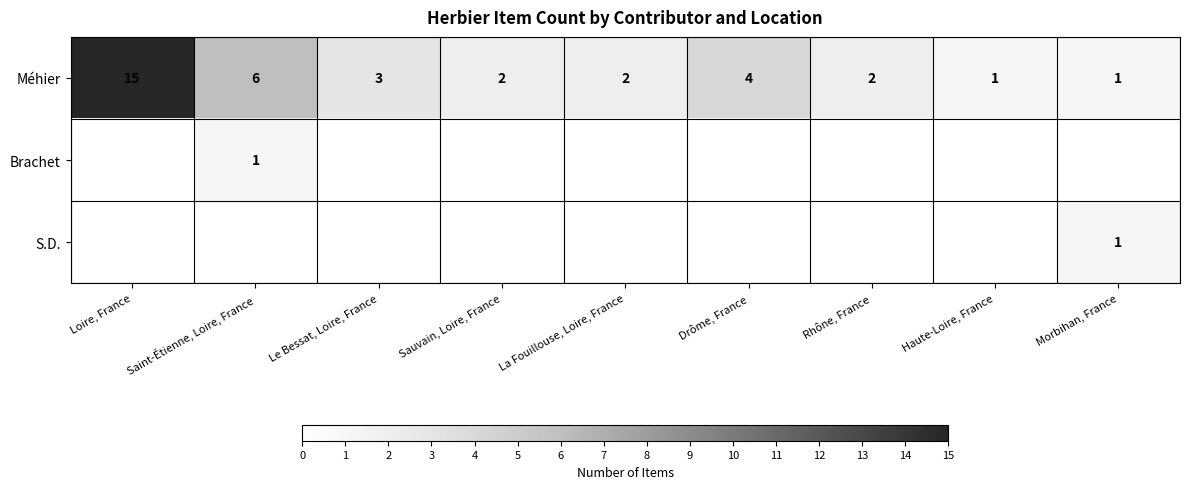

The Méhier series shows 2 at Sauvain, Loire, France. True or false?

True